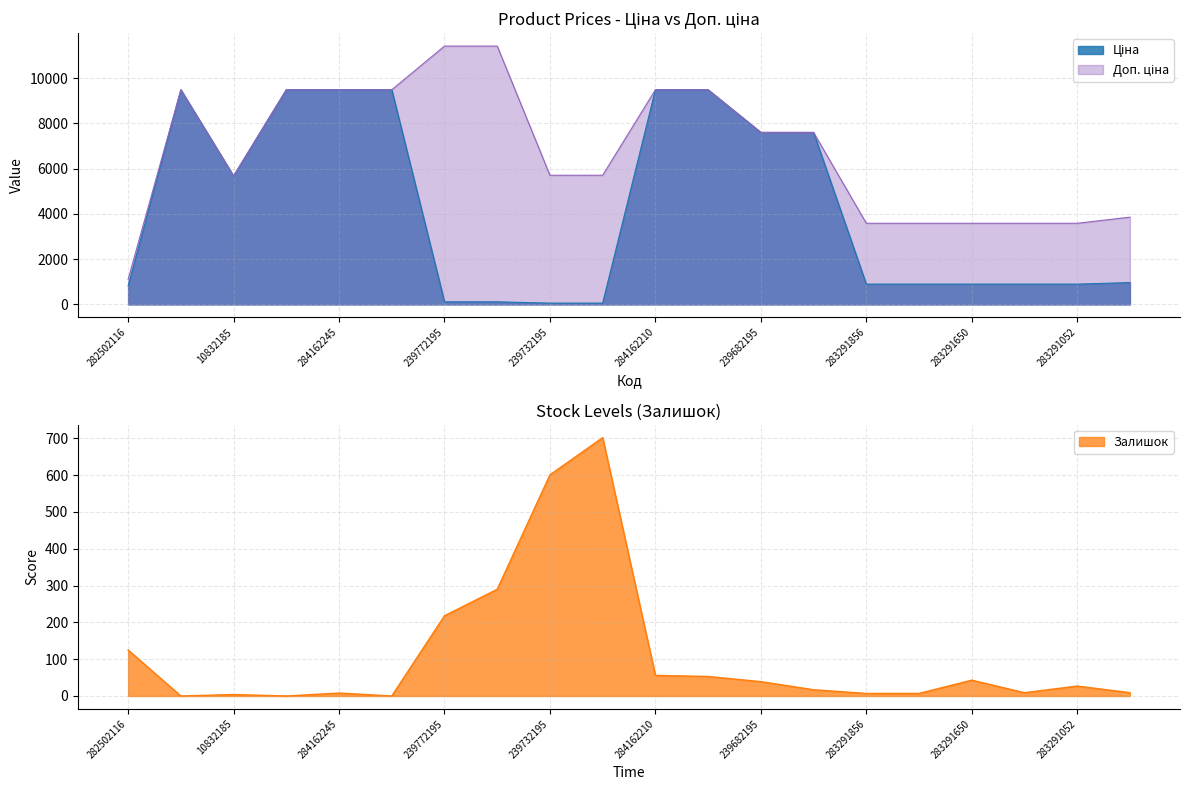

List the labels in order of Залишок value, largest first.

239732179, 239732195, 239772179, 239772195, 282502116, 284162210, 284162209, 283291650, 239682195, 283291052, 239682179, 283291055, 283261651, 284162245, 283291856, 283291651, 10832185, 284162248, 284162246, 284162244